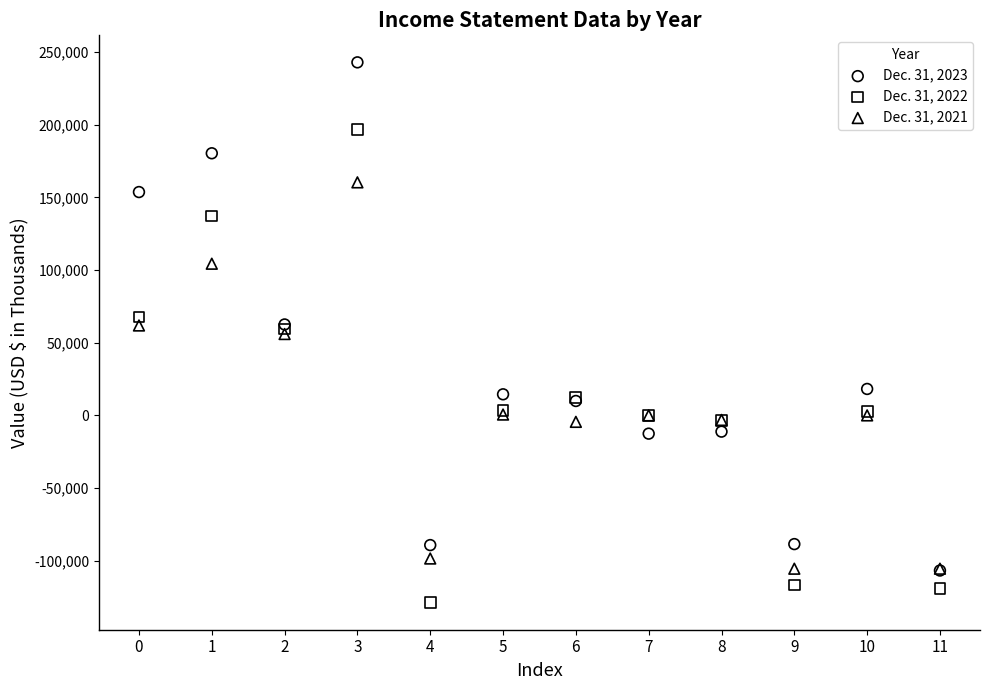

What are all the series names shown in the legend?

Dec. 31, 2023, Dec. 31, 2022, Dec. 31, 2021